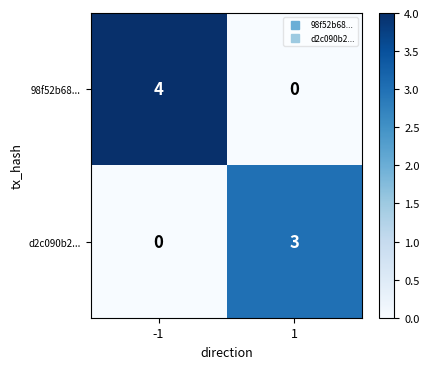

The value of d2c090b2... at 1 is 4. True or false?

False